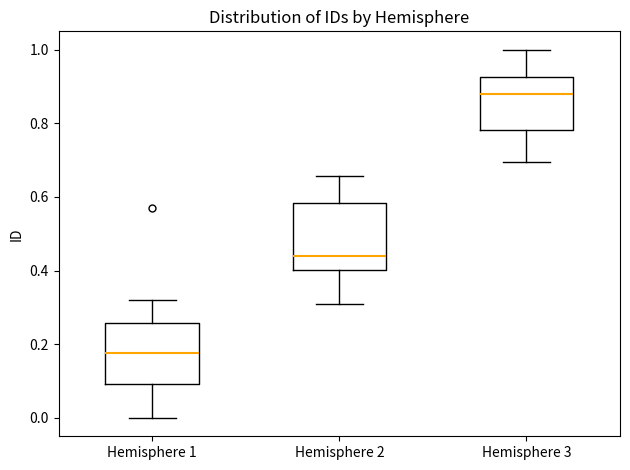

Reading left to right, read every box against the y-axis: the position of its median line, the range the box covers, and the ends of its whiskers. The values are not printed on the chart, so give them approximately, as read against the axis.

Hemisphere 1: median 0.18, box 0.10 to 0.26, whiskers 0.00 to 0.32
Hemisphere 2: median 0.44, box 0.40 to 0.58, whiskers 0.30 to 0.66
Hemisphere 3: median 0.88, box 0.78 to 0.92, whiskers 0.70 to 1.00